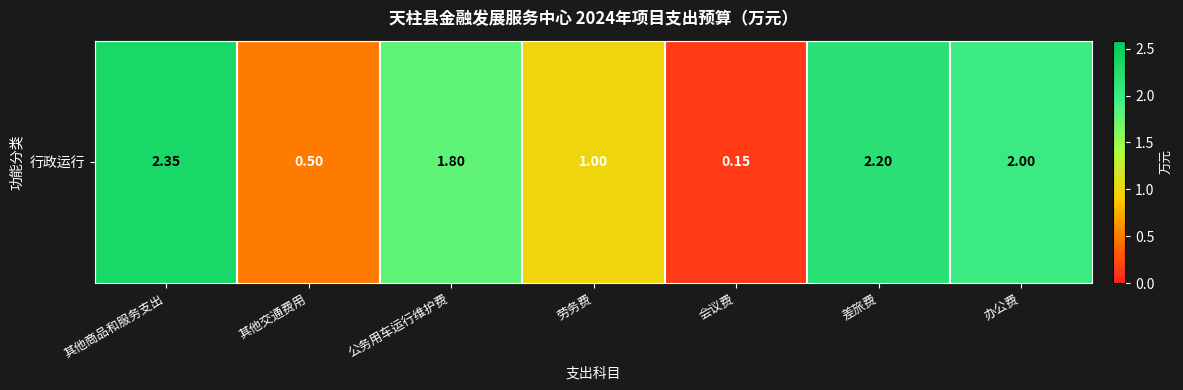

Reading left to right, what are all the values shown in this chart?

其他商品和服务支出=2.4	其他交通费用=0.5	公务用车运行维护费=1.8	劳务费=1.0	会议费=0.1	差旅费=2.2	办公费=2.0